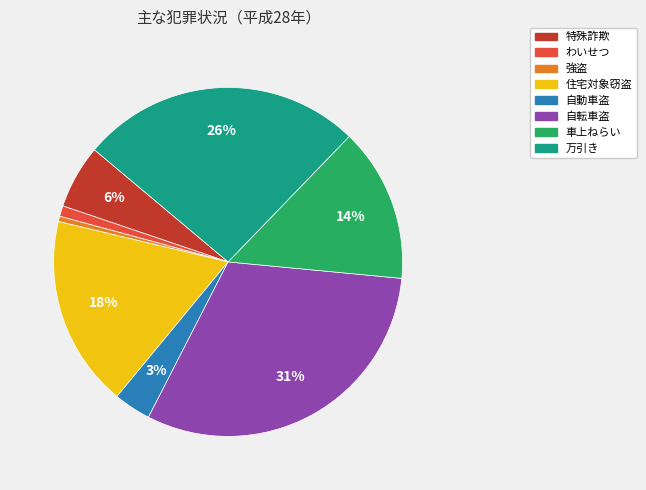

Is the sum of 車上ねらい and 強盗 greater than half?

No